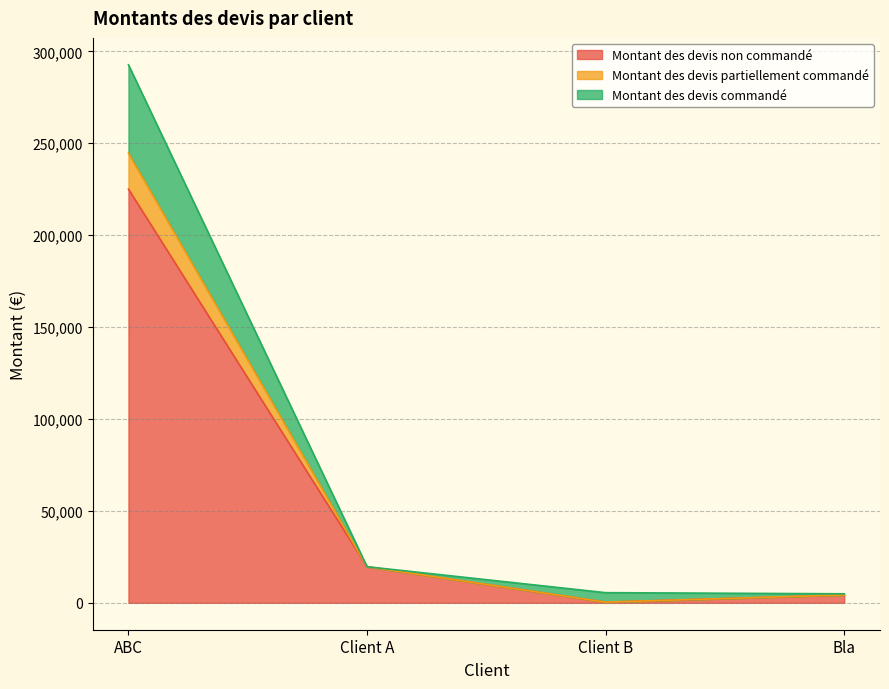

Read the Montant des devis non commandé value at ABC.

225065.0